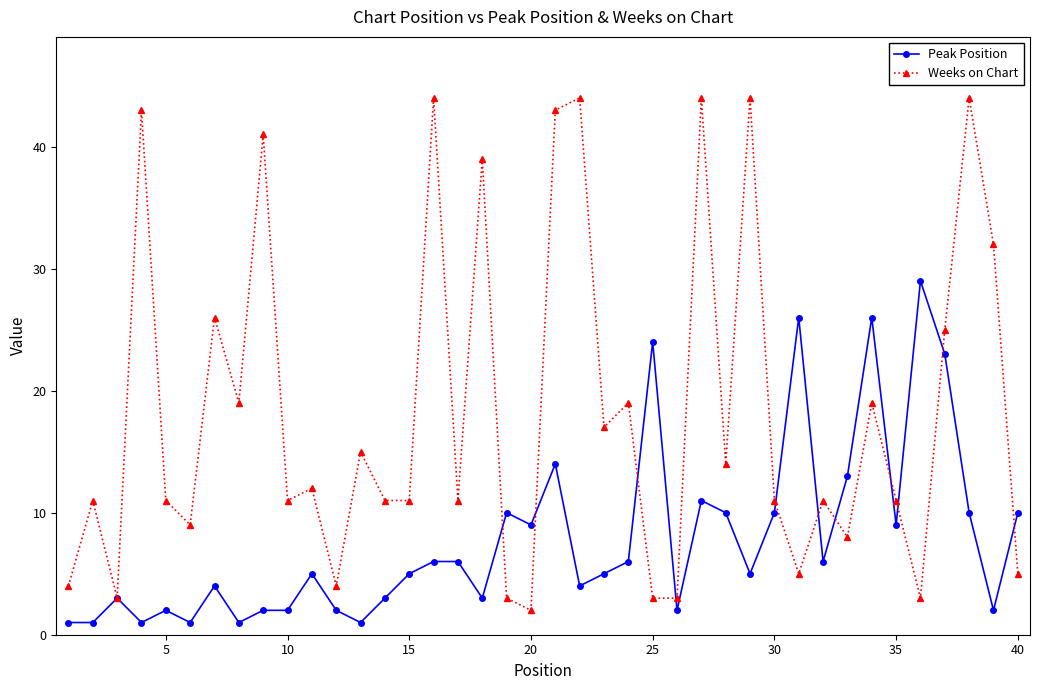

What is the minimum value for Peak Position?

1